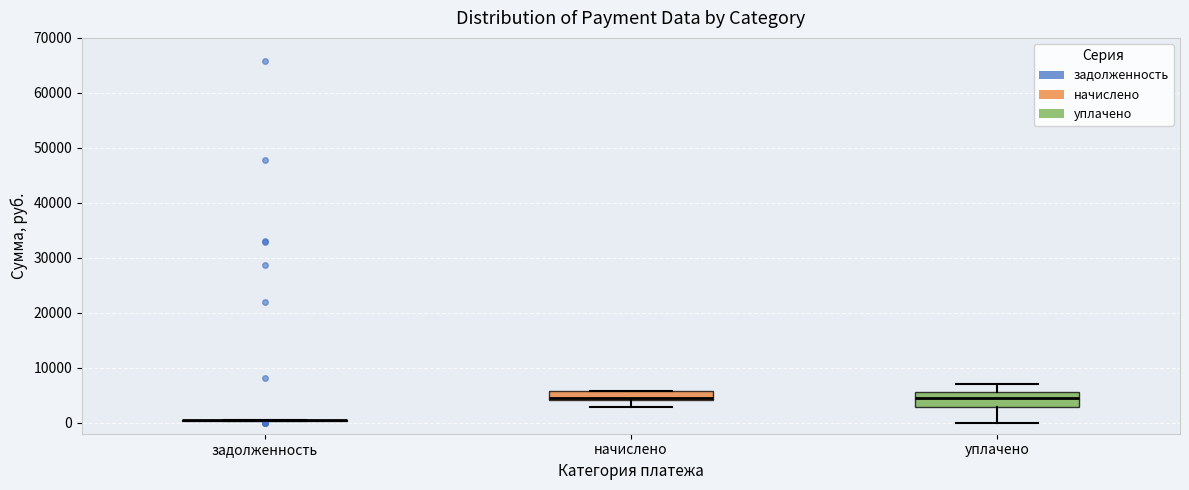

Reading left to right, transcribe this box plot: for each box, give where its median line is, the range the box spans, and where its two whiskers end, as read against the y-axis. The values are not printed on the chart, so give them approximately, as read against the axis.

задолженность: box collapsed to a line at 0, whiskers 0 to 0
начислено: median 4000 (just above the box's lower edge), box 4000 to 6000, whiskers 3000 to 6000
уплачено: median 4000, box 3000 to 6000, whiskers 0 to 7000